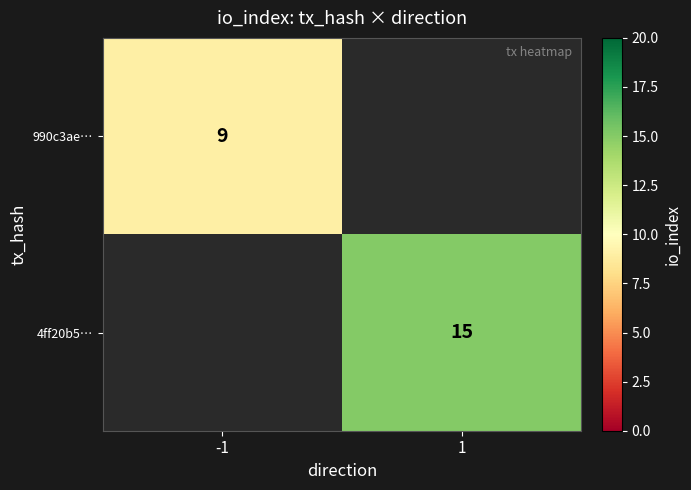

The value of 4ff20b5… at 1 is 15. True or false?

True